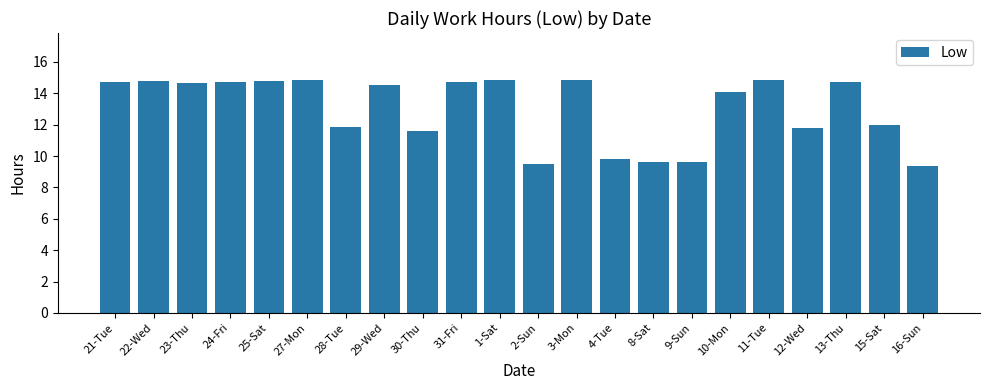

How many series are shown in this chart?

1